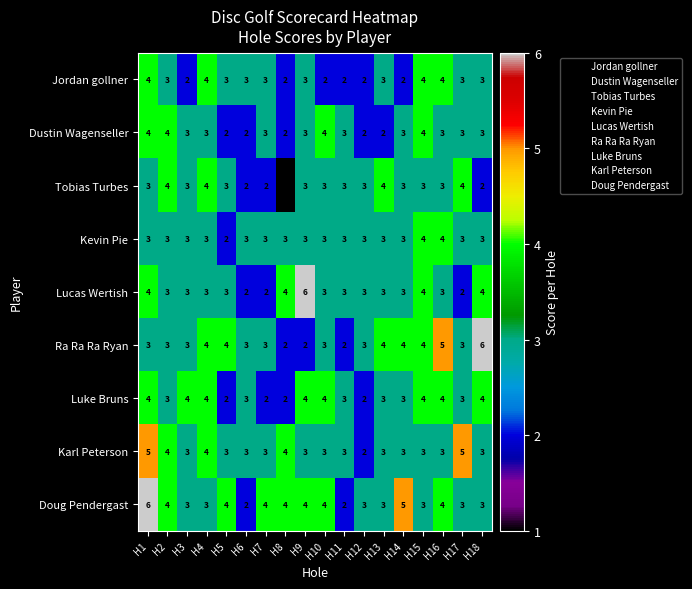

True or false: Tobias Turbes has a value of 2 at H16.

False